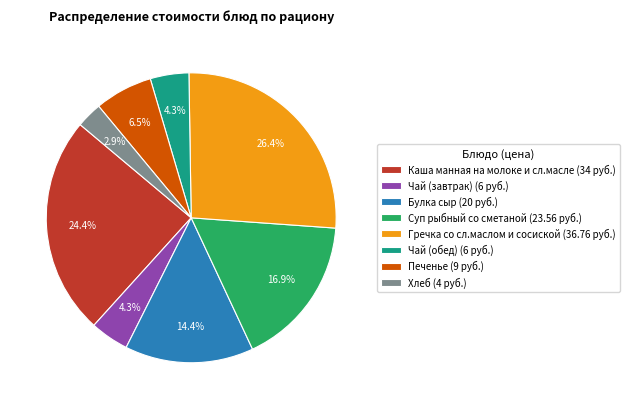

How many slices are in this pie chart?

8